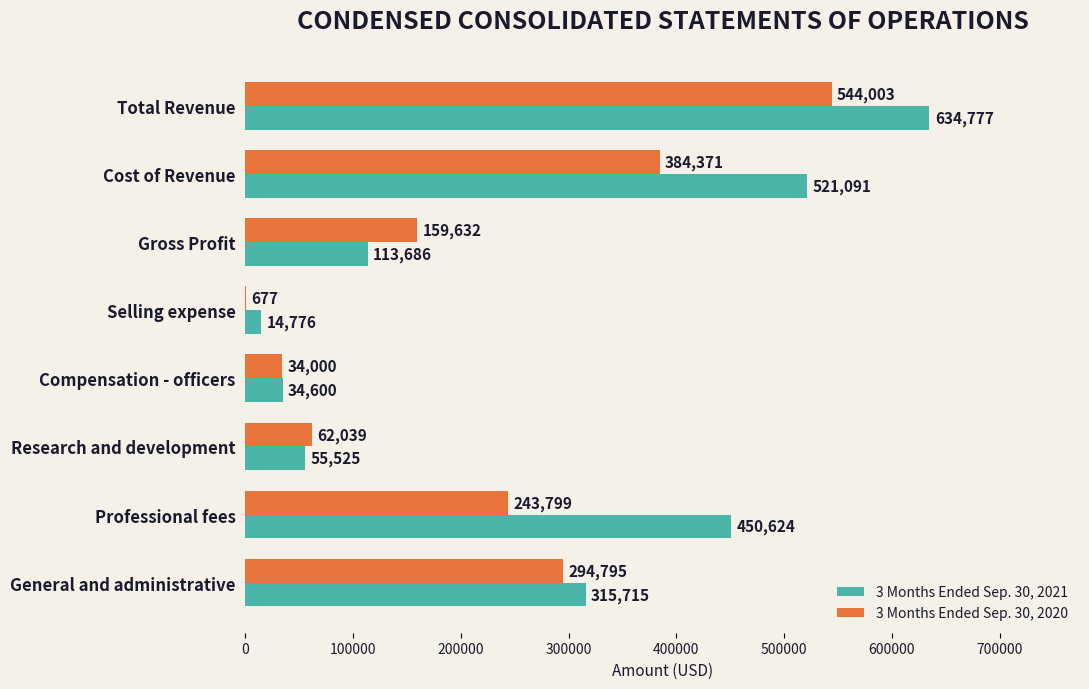

Count the number of categories in the chart.

8